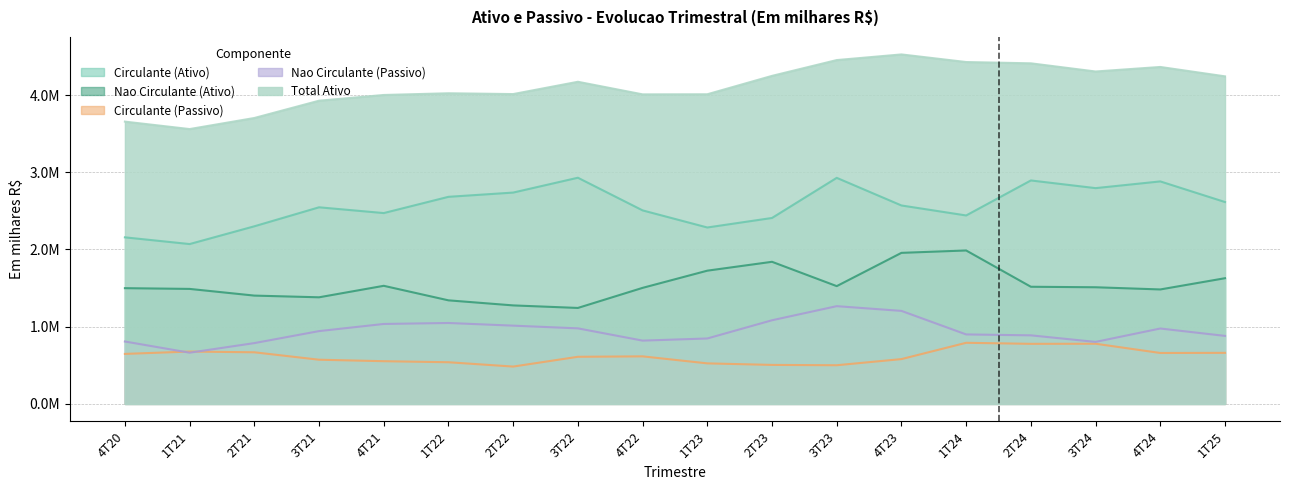

Reading left to right, transcribe all the data shown in this chart.

Circulante (Ativo): 4T20=2156794.0	1T21=2069876.0	2T21=2299842.7	3T21=2545851.7	4T21=2471104.0	1T22=2681553.4	2T22=2736551.0	3T22=2928749.0	4T22=2505790.0	1T23=2284422.0	2T23=2407695.0	3T23=2927278.0	4T23=2569527.0	1T24=2440169.0	2T24=2893486.0	3T24=2794098.0	4T24=2881088.0	1T25=2614139.0
Nao Circulante (Ativo): 4T20=1498739.5	1T21=1489123.0	2T21=1402511.4	3T21=1380493.3	4T21=1529322.0	1T22=1341031.6	2T22=1275506.0	3T22=1242657.0	4T22=1502657.0	1T23=1725288.0	2T23=1840142.0	3T23=1525159.0	4T23=1956013.0	1T24=1986861.0	2T24=1516942.0	3T24=1510454.0	4T24=1482120.0	1T25=1627647.0
Circulante (Passivo): 4T20=647400.1	1T21=677863.0	2T21=668342.0	3T21=572185.5	4T21=552990.0	1T22=539405.9	2T22=483396.0	3T22=610072.0	4T22=615718.0	1T23=524822.3	2T23=504925.0	3T23=500655.0	4T23=580192.0	1T24=791308.0	2T24=777815.0	3T24=779162.0	4T24=659352.0	1T25=661099.0
Nao Circulante (Passivo): 4T20=807908.4	1T21=663185.0	2T21=787323.5	3T21=942692.5	4T21=1035198.0	1T22=1047813.1	2T22=1013304.0	3T22=978305.0	4T22=819515.0	1T23=847219.7	2T23=1082978.0	3T23=1265624.0	4T23=1204426.0	1T24=899635.0	2T24=887768.0	3T24=802811.0	4T24=976297.0	1T25=880658.0
Total Ativo: 4T20=3655533.5	1T21=3558999.0	2T21=3702354.2	3T21=3926345.0	4T21=4000426.0	1T22=4022585.0	2T22=4012057.0	3T22=4171406.0	4T22=4008447.0	1T23=4009710.0	2T23=4247837.0	3T23=4452437.0	4T23=4525540.0	1T24=4427030.0	2T24=4410428.0	3T24=4304552.0	4T24=4363208.0	1T25=4241786.0